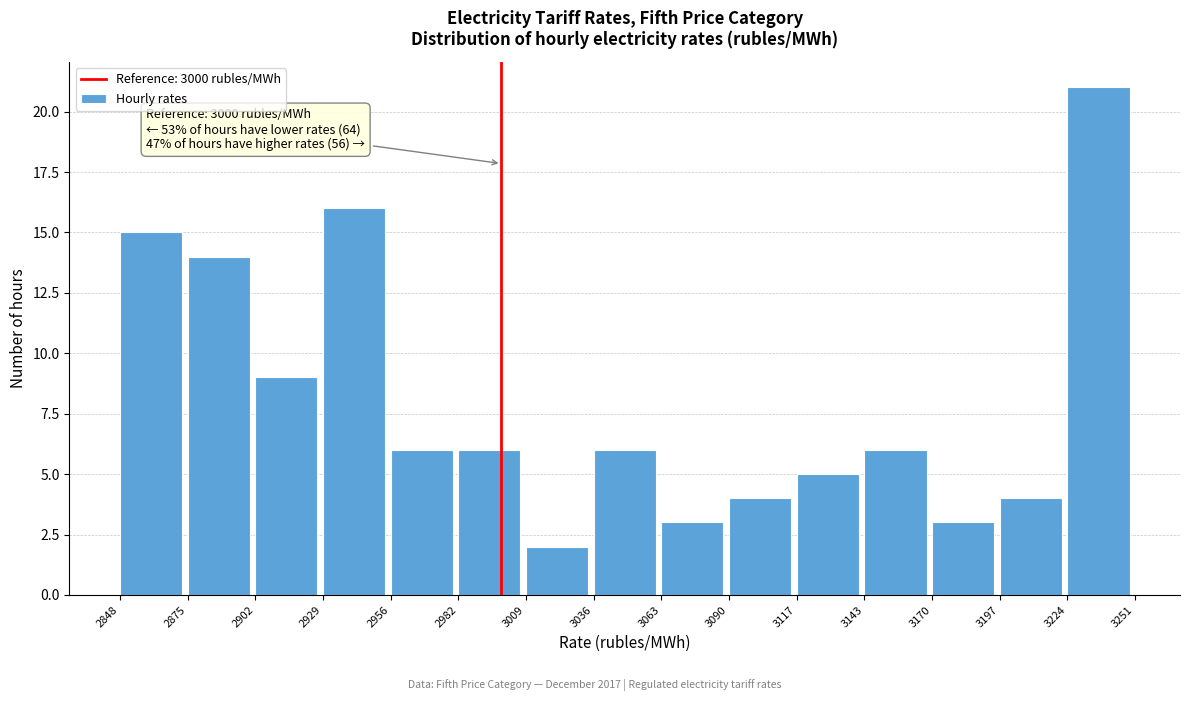

Over which range of the x-axis is the bar tallest?

3224 to 3251